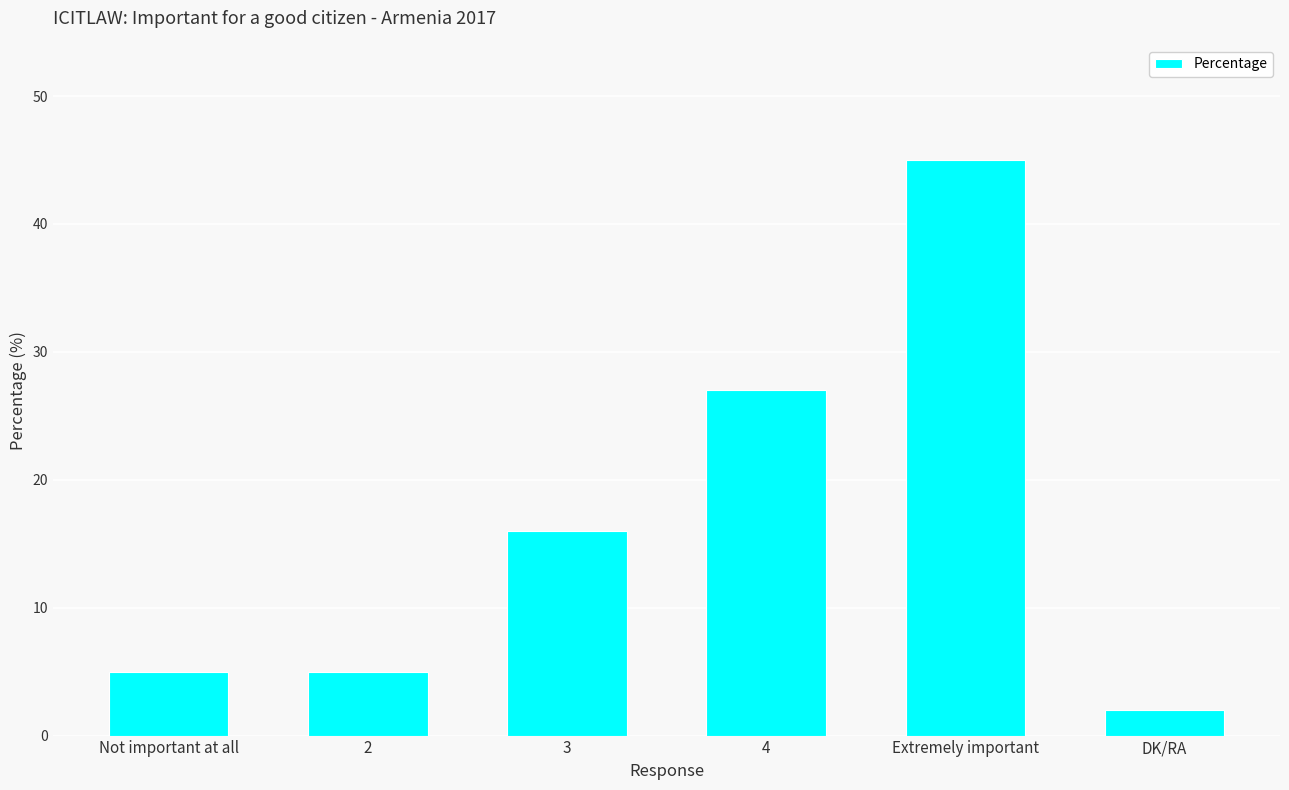

What is the average value?

17